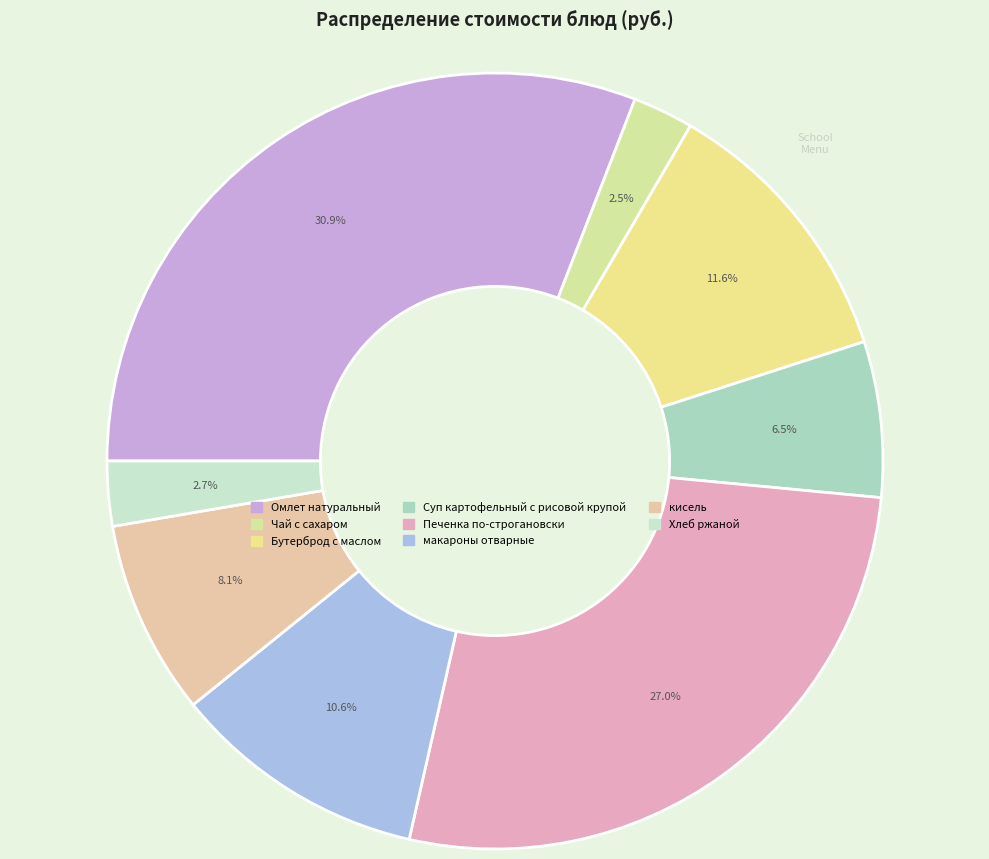

Rank the categories by value from lowest to highest.

Чай с сахаром, Хлеб ржаной, Суп картофельный с рисовой крупой, кисель, макароны отварные, Бутерброд с маслом, Печенка по-строгановски, Омлет натуральный